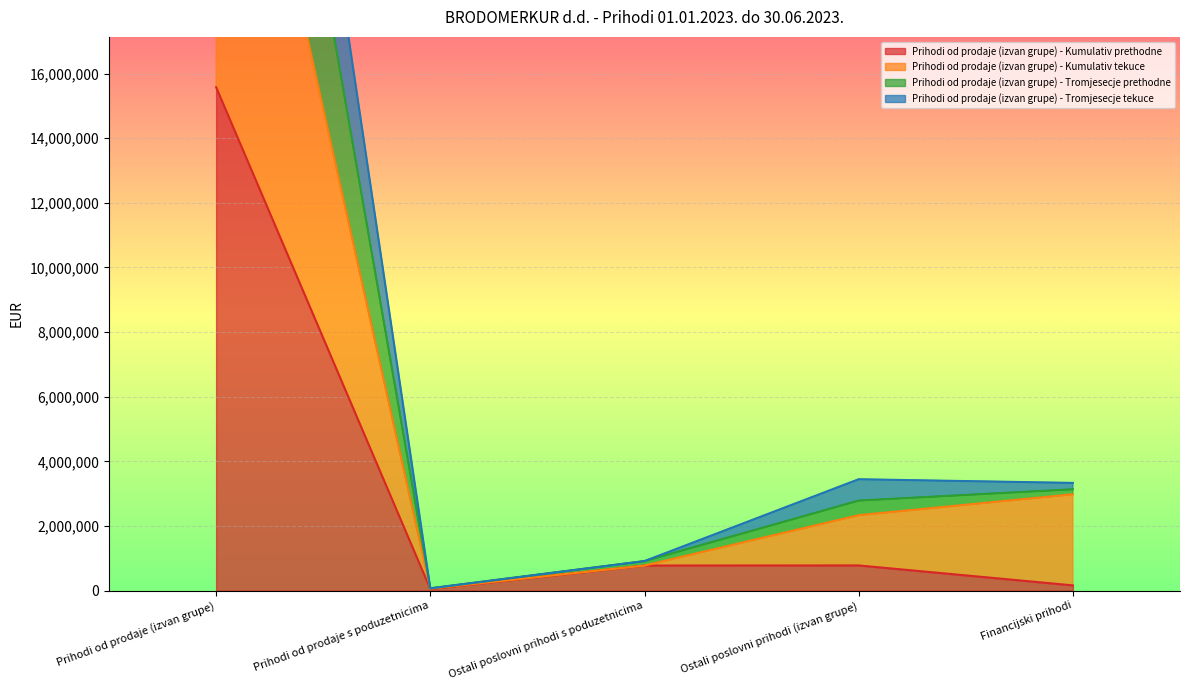

In Prihodi od prodaje (izvan grupe) - Tromjesecje tekuce, how many points are lower than both neighbors (excluding endpoints)?

1